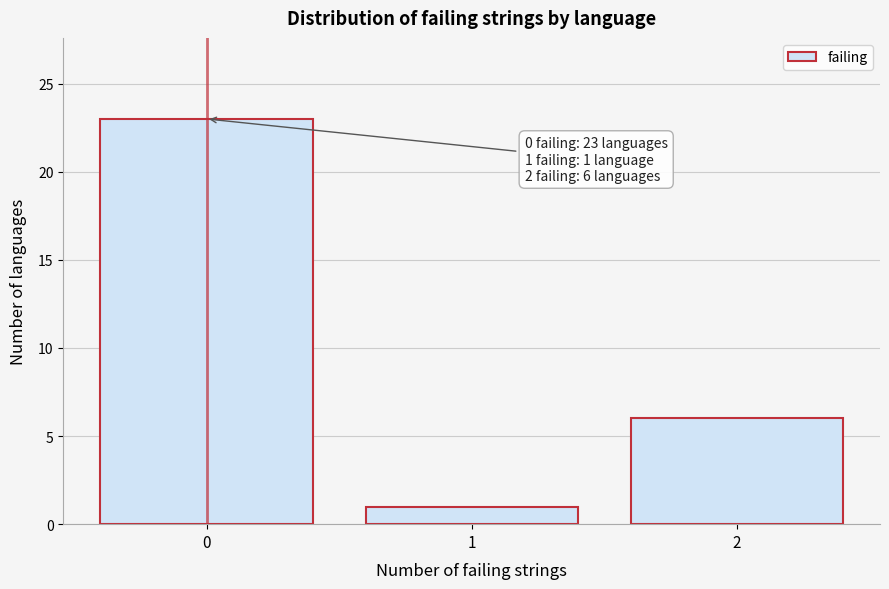

Reading right to left, extract all data points from this chart.

2=6	1=1	0=23